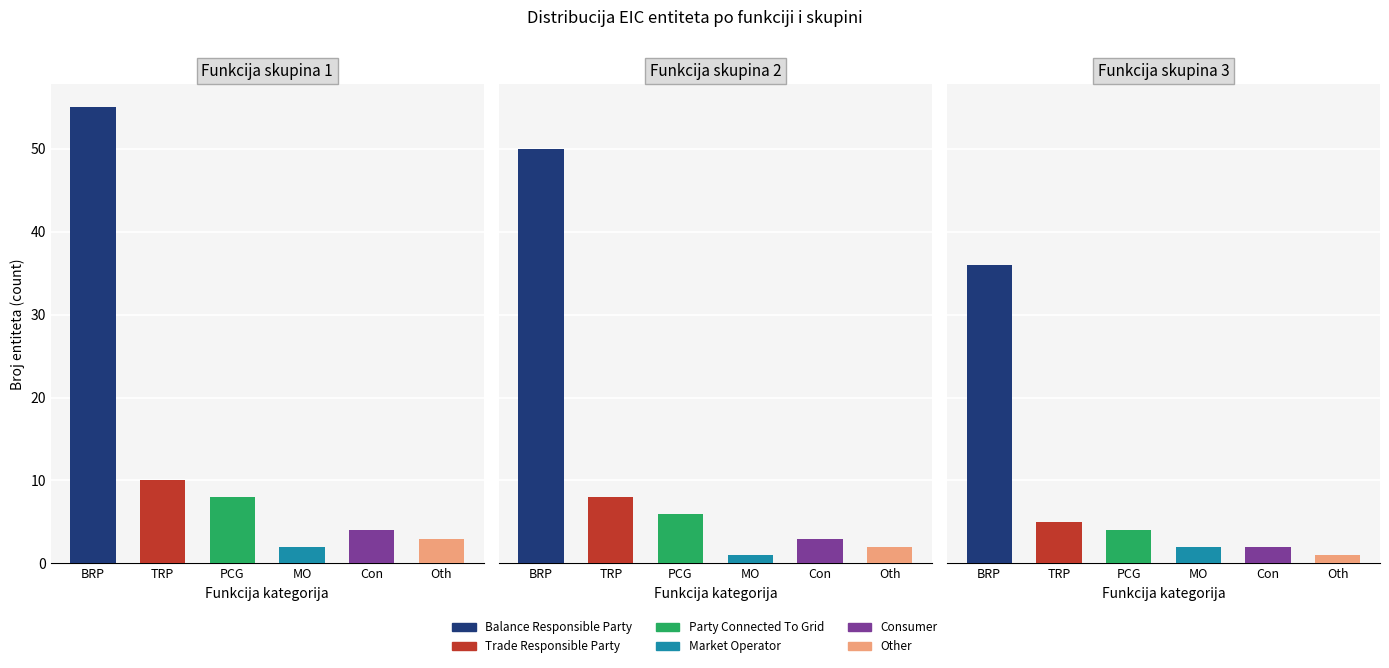

True or false: Balance Responsible Party has a value of 90 at 1.

False